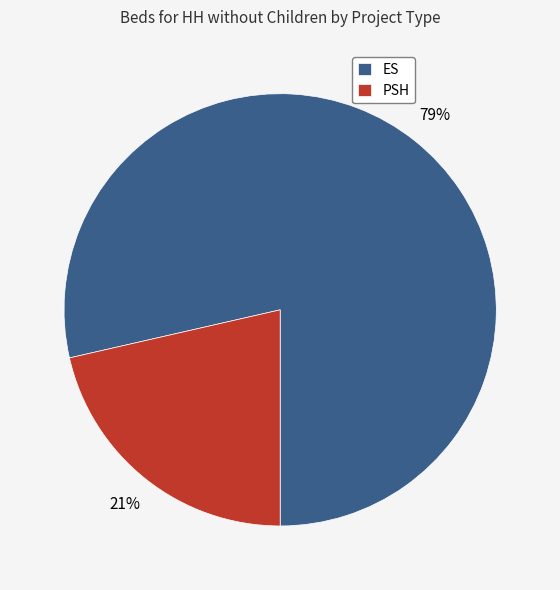

What is the smallest slice in the pie chart?

PSH